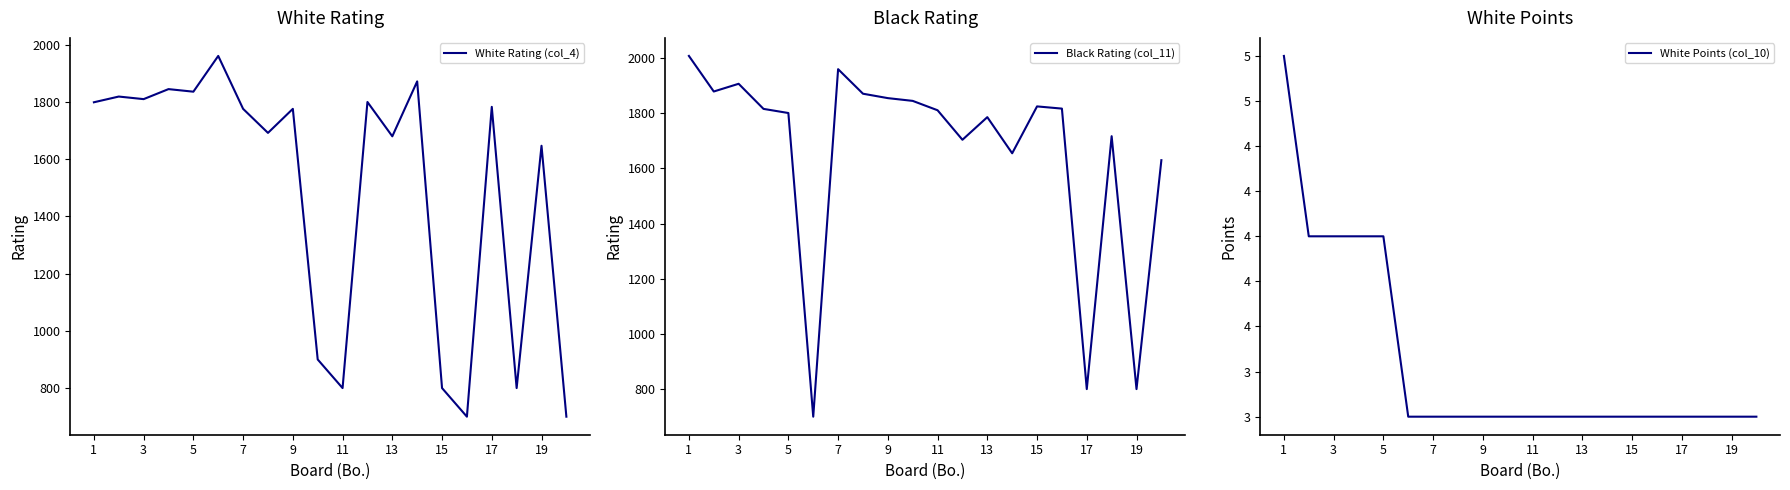

What value does the Black Rating (col_11) series have at 17, to the nearest 10?

800